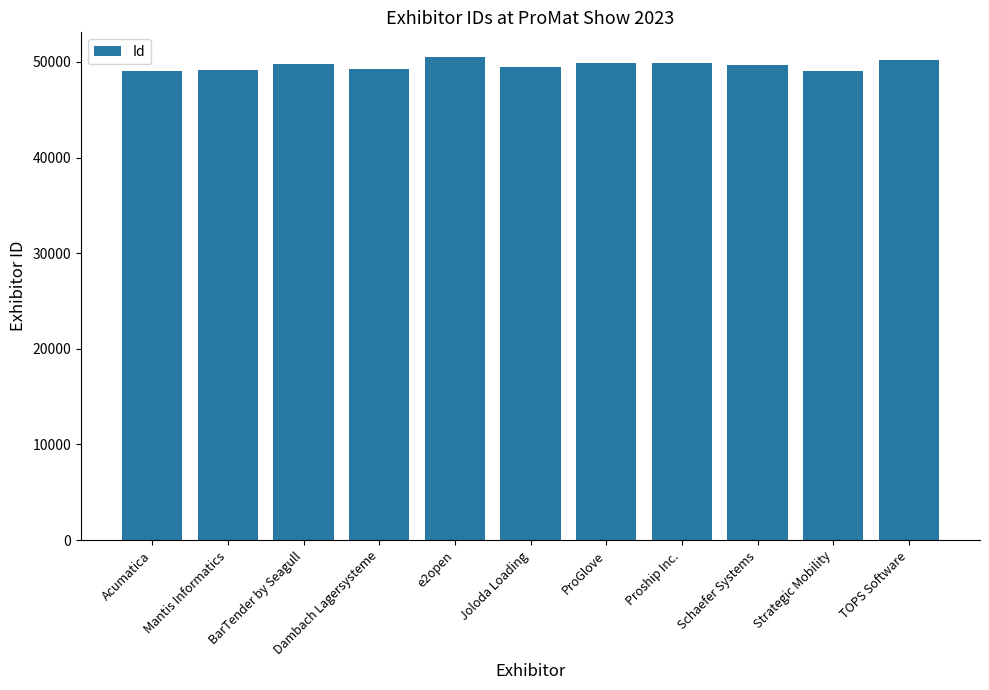

What is the approximate value at Dambach Lagersysteme, to the nearest 100?

49300